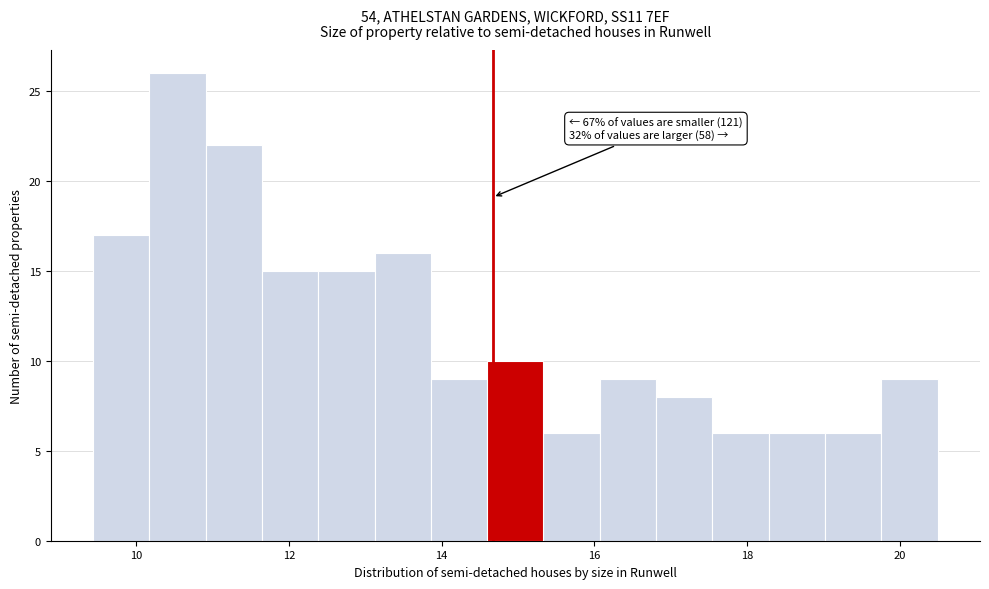

Around what value on the x-axis is the tallest bar? Give the approximate position of its centre, as read against the axis.

10.6